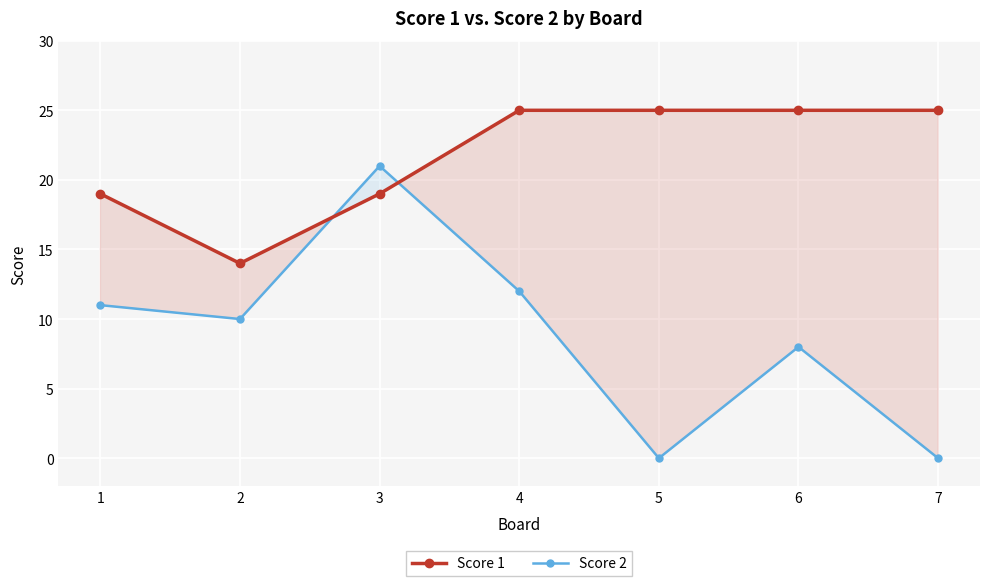

What are all the series names shown in the legend?

Score 1, Score 2